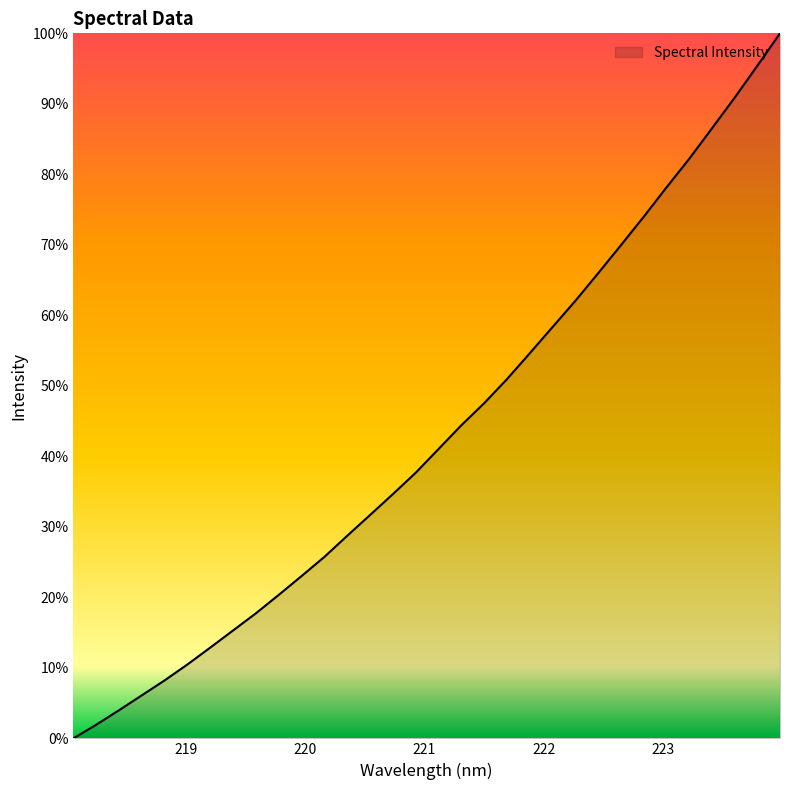

Is this an area chart (filled region under the line)?

Yes